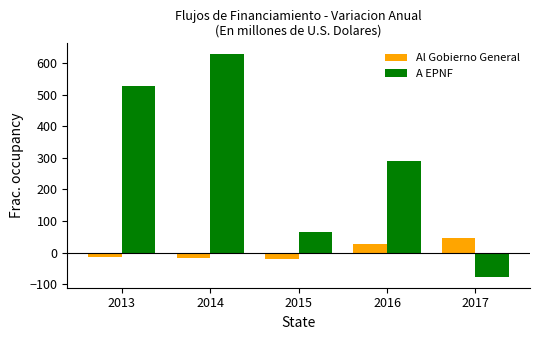

Which category has the highest value across all series?

2014